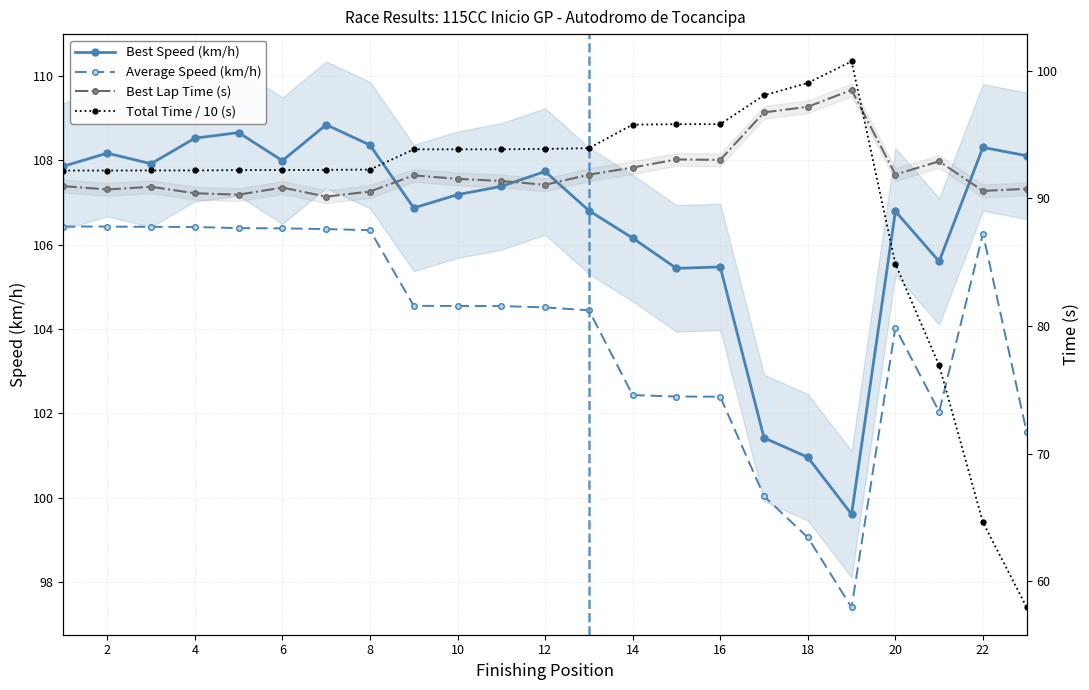

What is the sum of all Best Speed (km/h) values?

2450.2